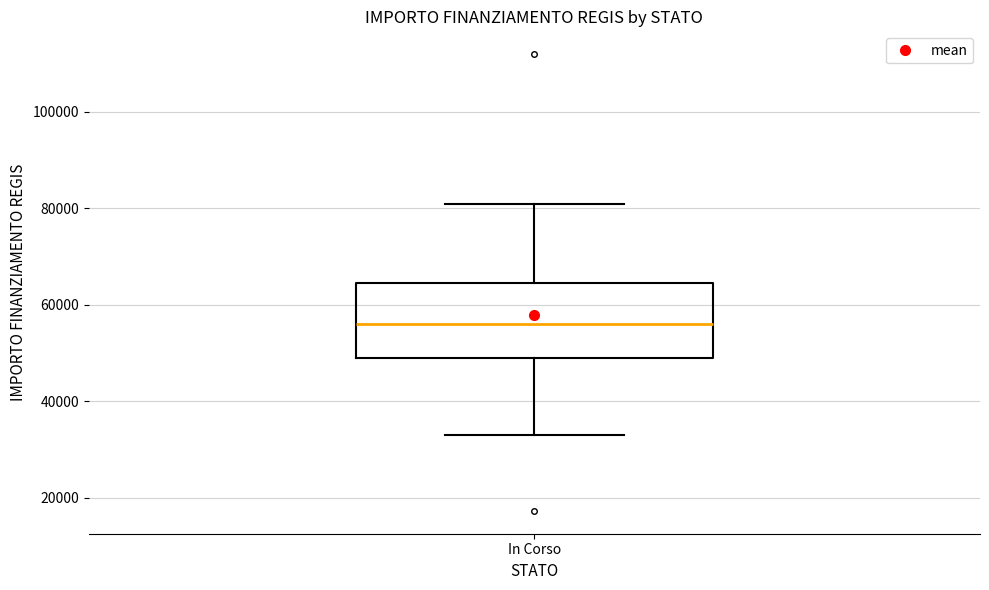

Transcribe this box plot: give where the median line is, the range the box spans, and where the two whiskers end, as read against the y-axis. The values are not printed on the chart, so give them approximately, as read against the axis.

median 56000, box 50000 to 64000, whiskers 32000 to 80000